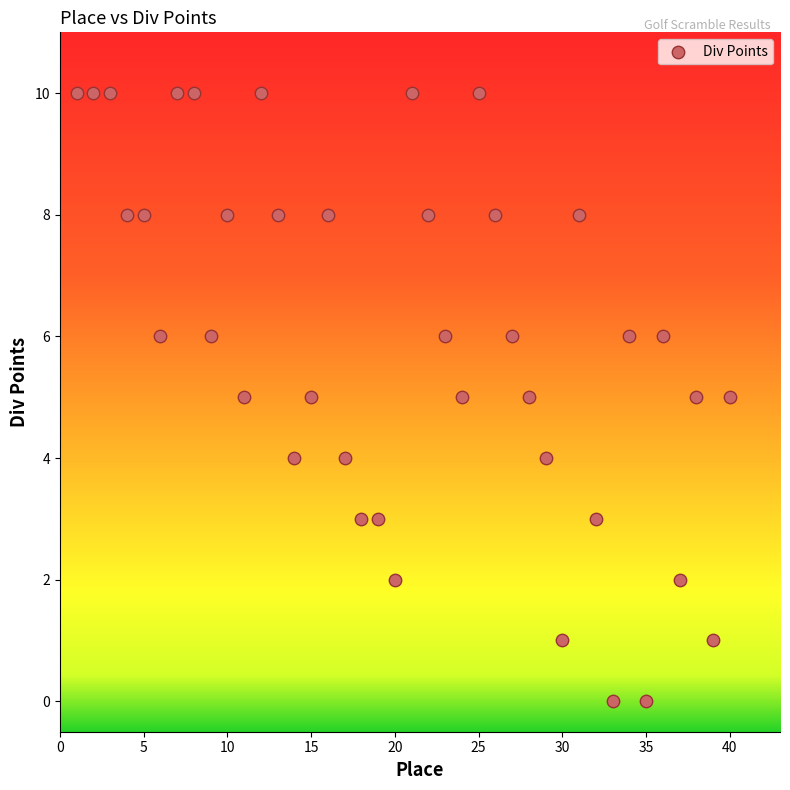

What is the range of X values (max minus min)?

39